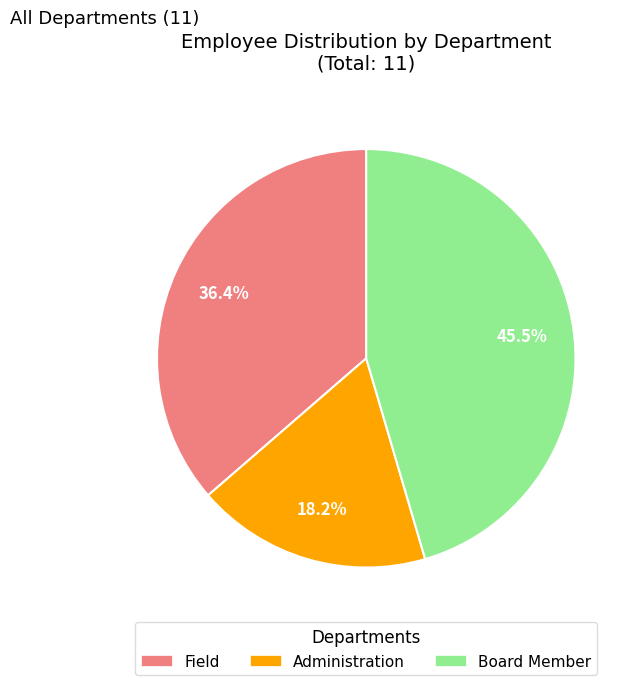

Is it true that Board Member is 57% of the pie?

False